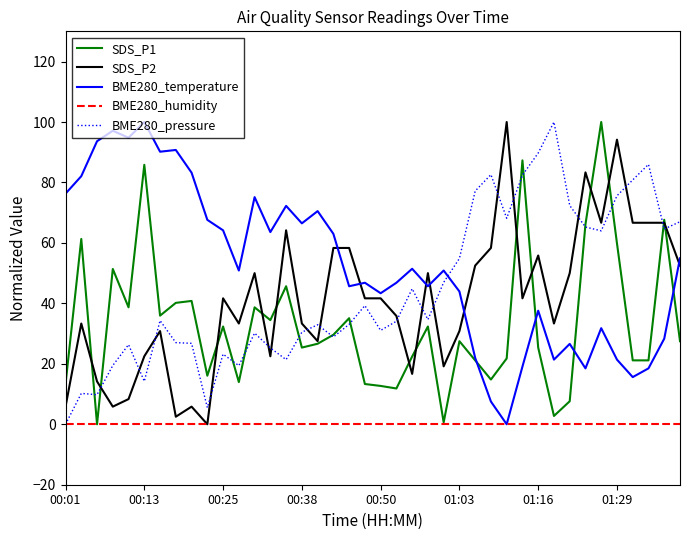

What is the maximum value for BME280_pressure?

100.0